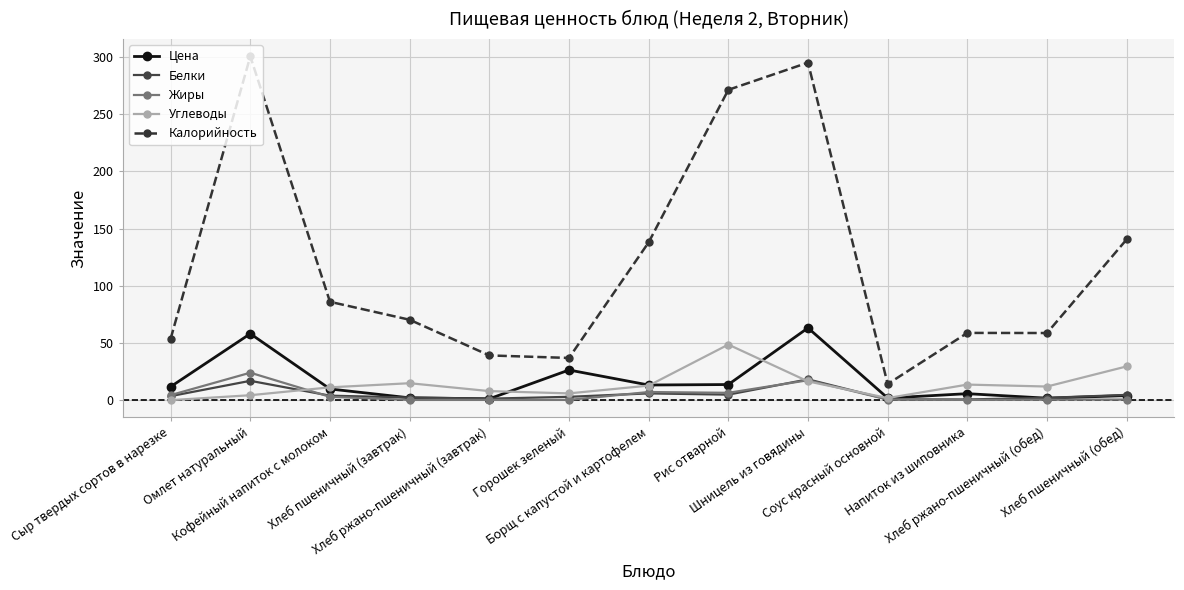

Where do Белки and Углеводы first cross each other?

Омлет натуральный and Кофейный напиток с молоком